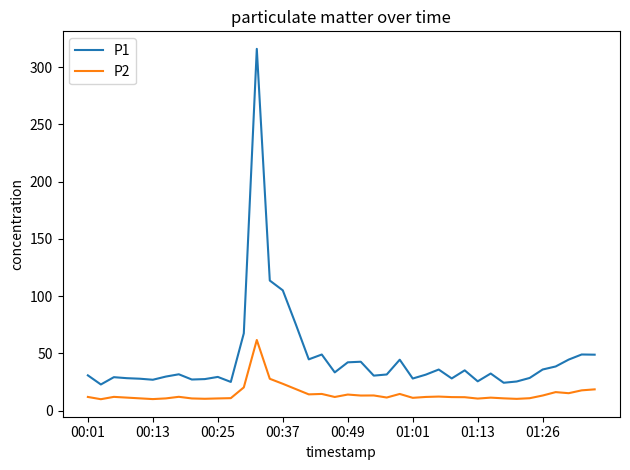

Which series has the largest range (max minus min)?

P1